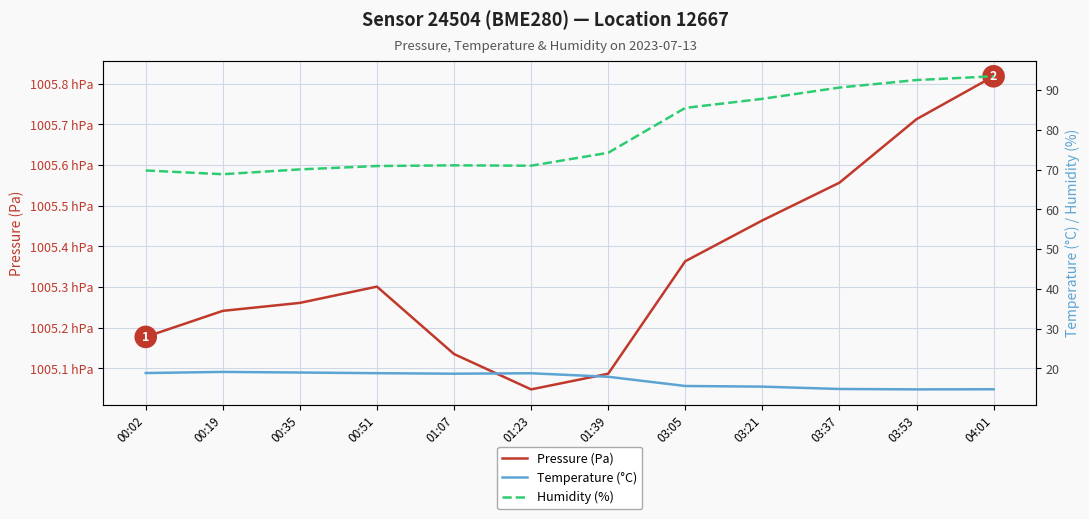

At which label does Pressure (Pa) first exceed 100530?

00:51